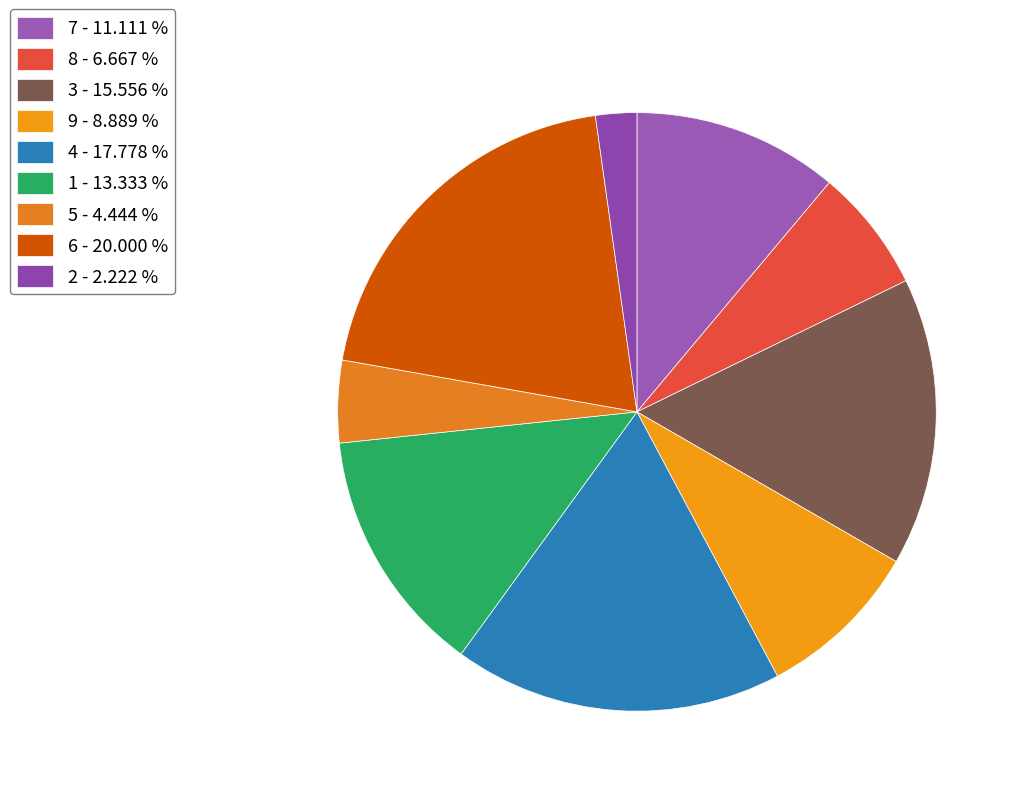

What portion of the pie excludes 9?

91.1%